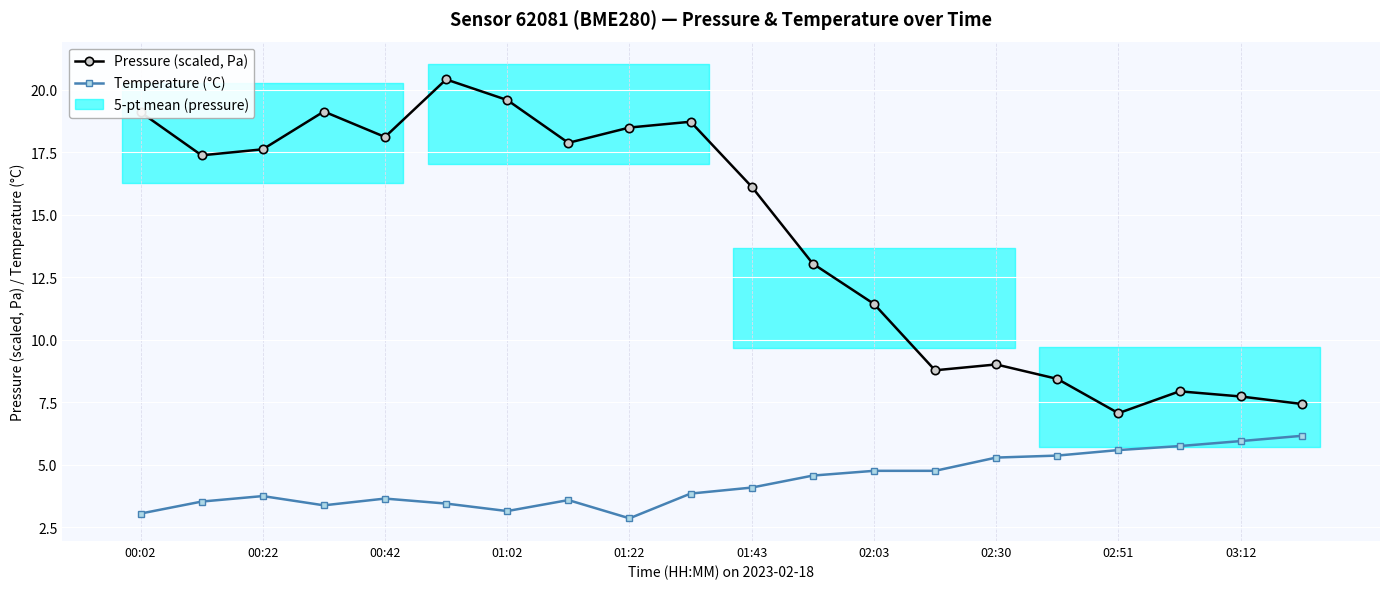

In Pressure (scaled, Pa), how many points are higher than both neighbors (excluding endpoints)?

5